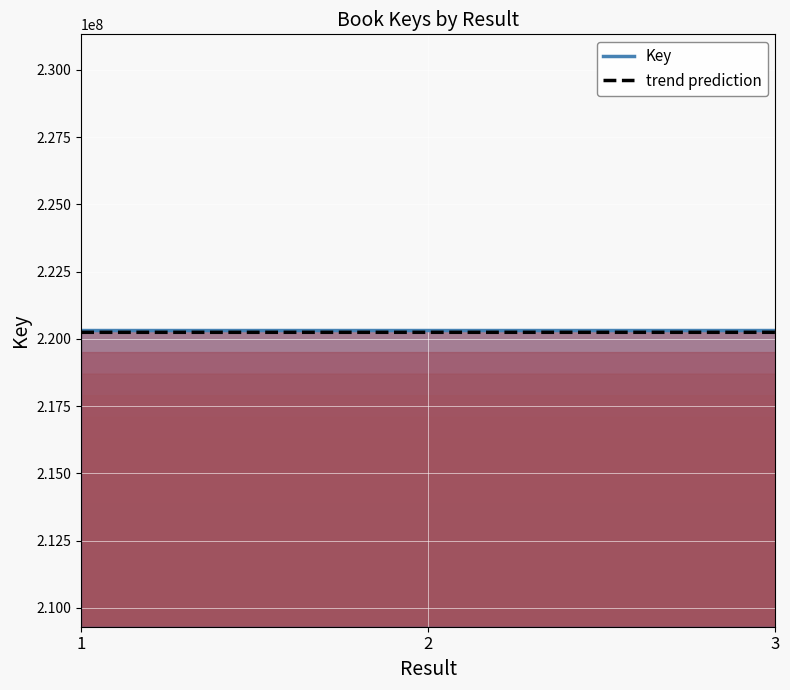

How many lines are shown in the chart?

1